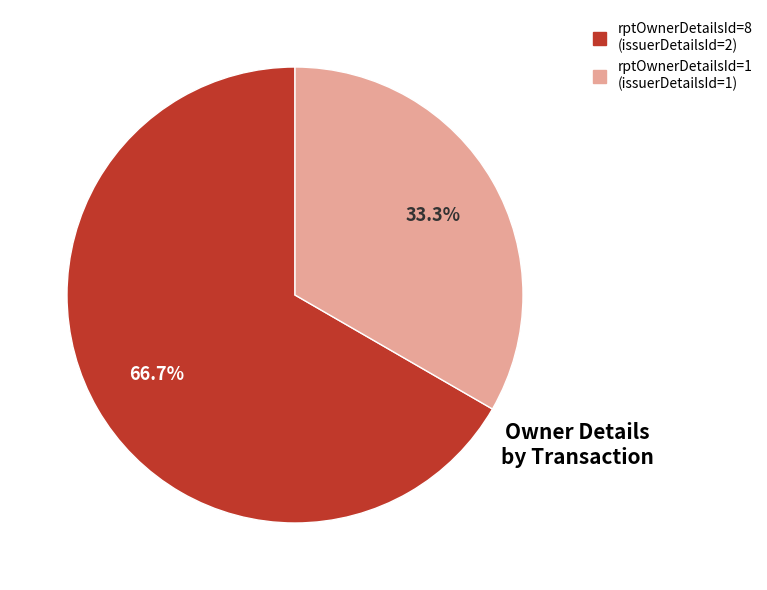

To the nearest percent, what is the difference between the largest and smallest slice percentages?

33%